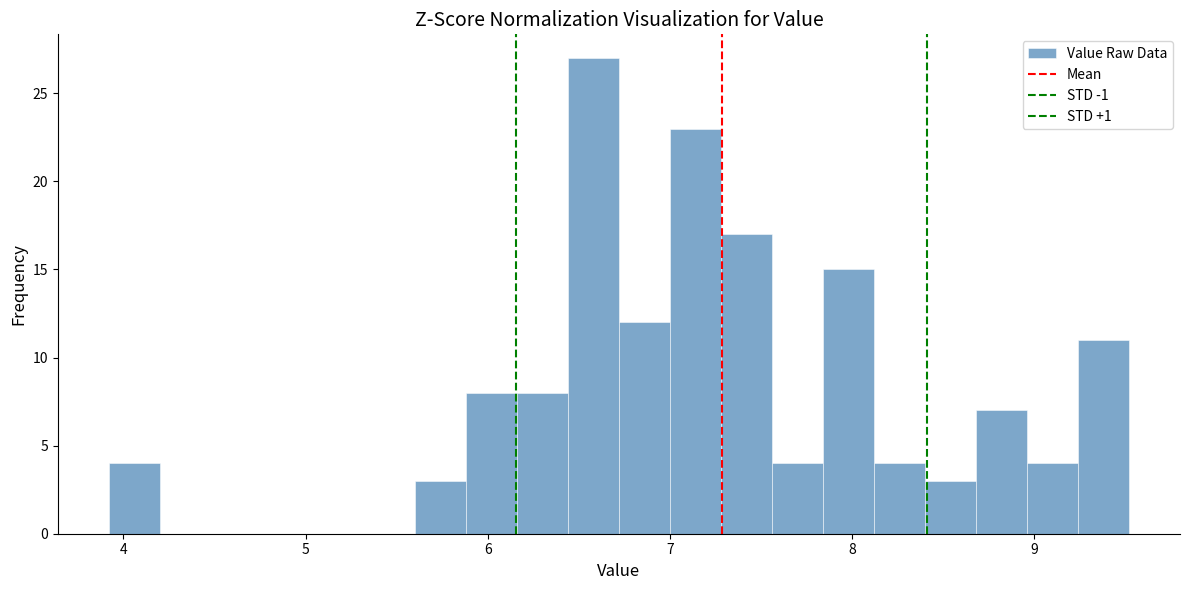

Read against the x-axis, roughly where is the centre of the tallest bar?

6.6